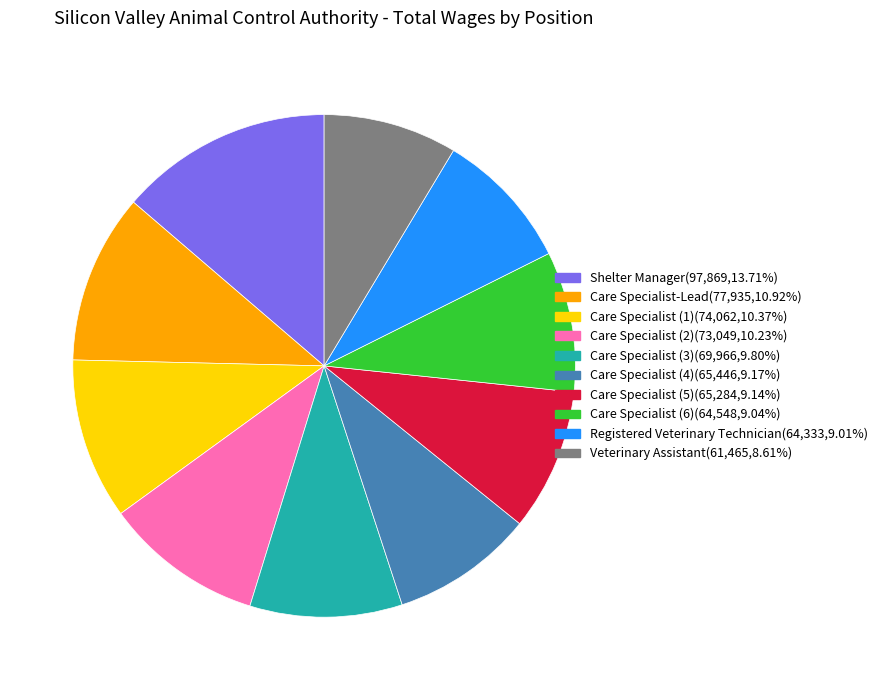

Is there a majority slice in this chart?

No